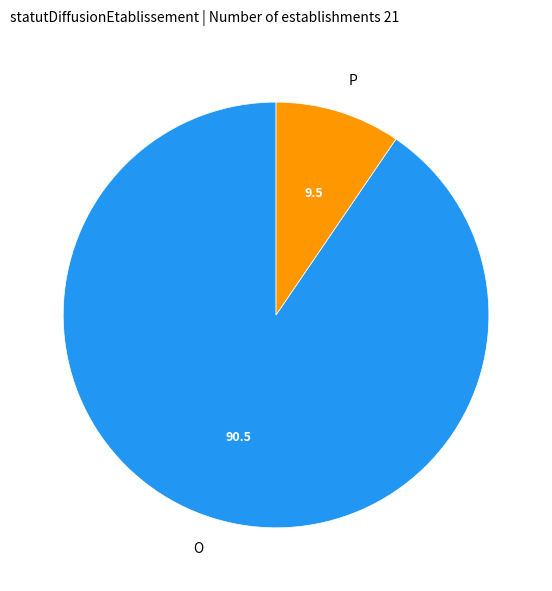

What is the ratio of the value at O to the value at P?

9.5